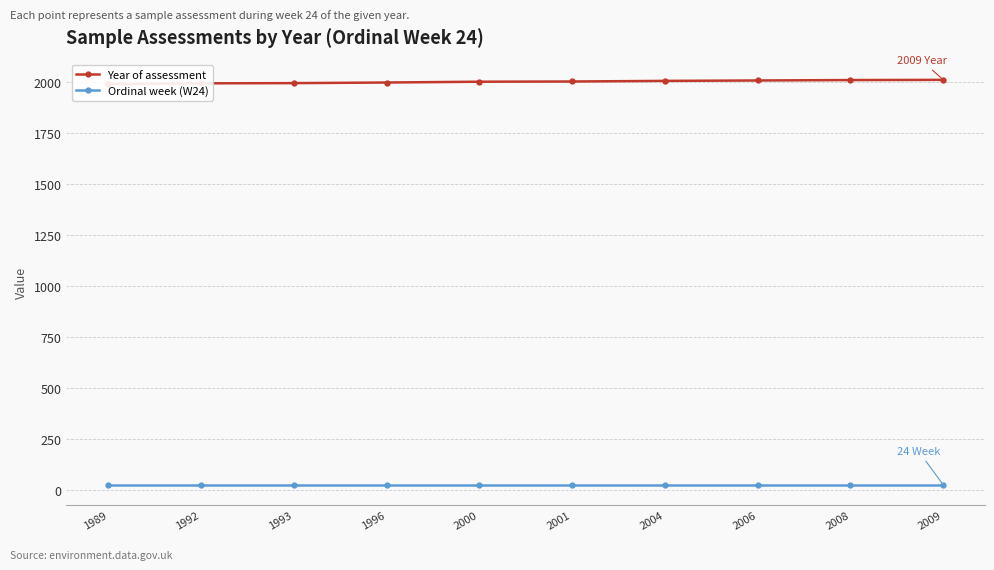

Rank the series at 2008 from highest to lowest value.

Year of assessment, Ordinal week (W24)